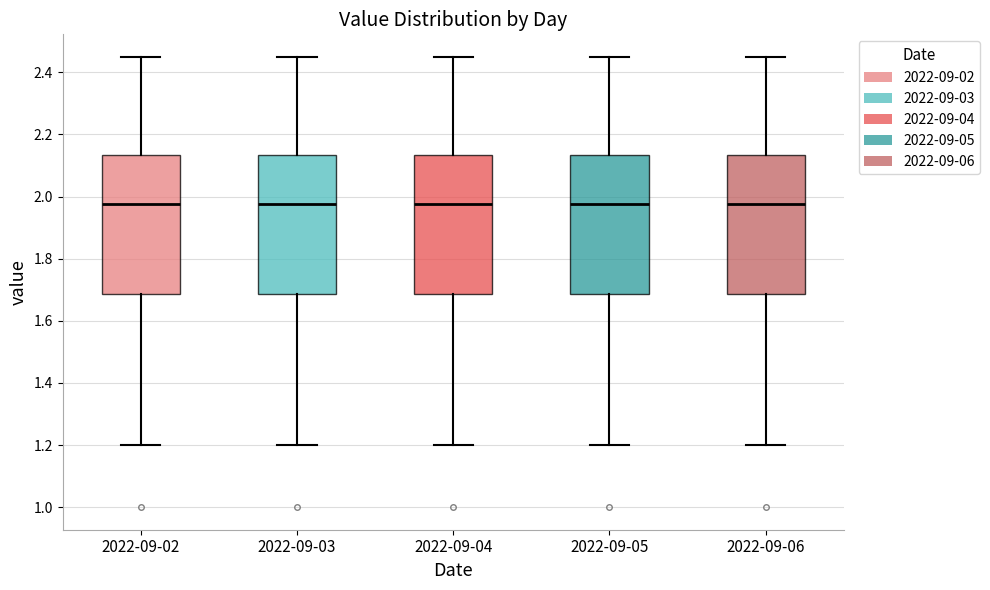

Reading left to right, read every box against the y-axis: the position of its median line, the range the box covers, and the ends of its whiskers. The values are not printed on the chart, so give them approximately, as read against the axis.

2022-09-02: median 1.98, box 1.68 to 2.14, whiskers 1.20 to 2.46
2022-09-03: median 1.98, box 1.68 to 2.14, whiskers 1.20 to 2.46
2022-09-04: median 1.98, box 1.68 to 2.14, whiskers 1.20 to 2.46
2022-09-05: median 1.98, box 1.68 to 2.14, whiskers 1.20 to 2.46
2022-09-06: median 1.98, box 1.68 to 2.14, whiskers 1.20 to 2.46